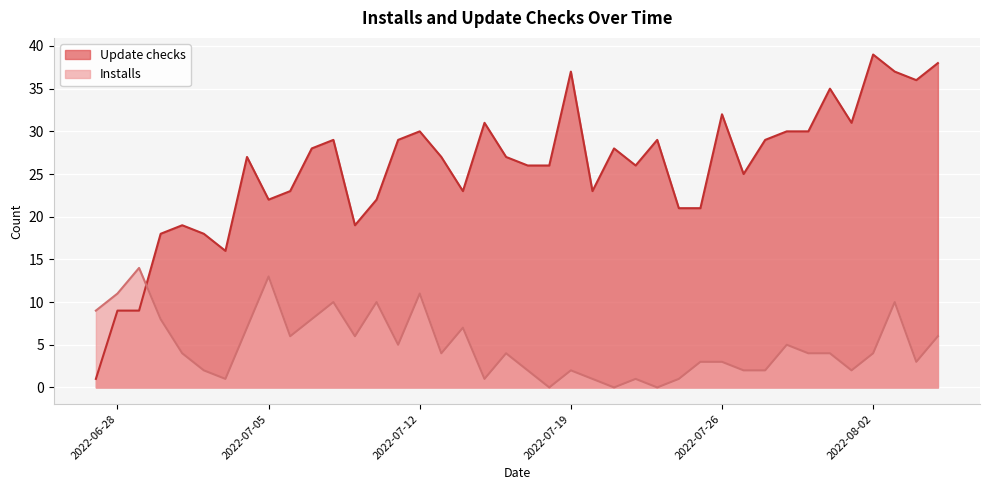

True or false: Update checks has a value of 26 at 2022-07-22.

True